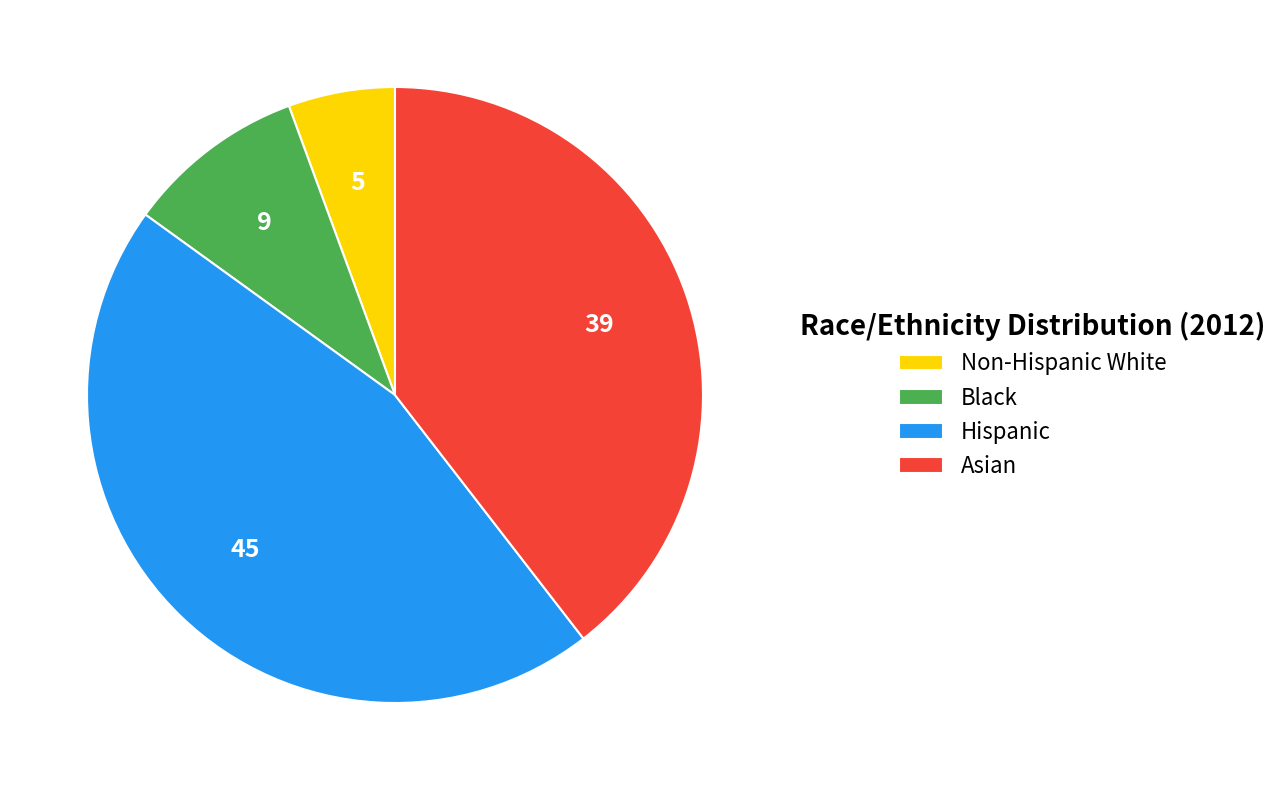

What is the ratio of the value at Black to the value at Asian?

0.2